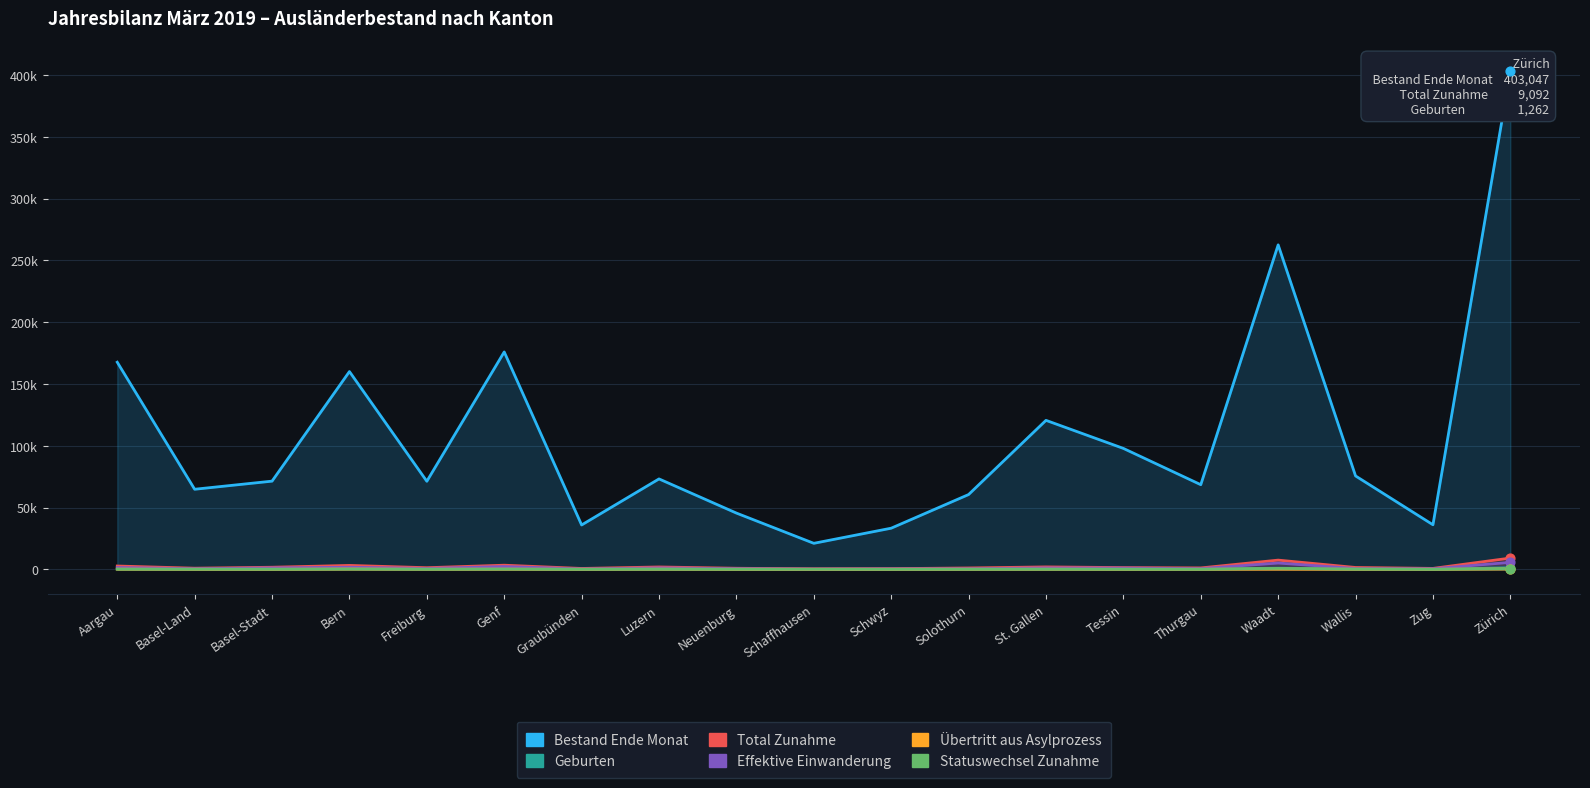

At which category is the sum across all series the highest?

Zürich